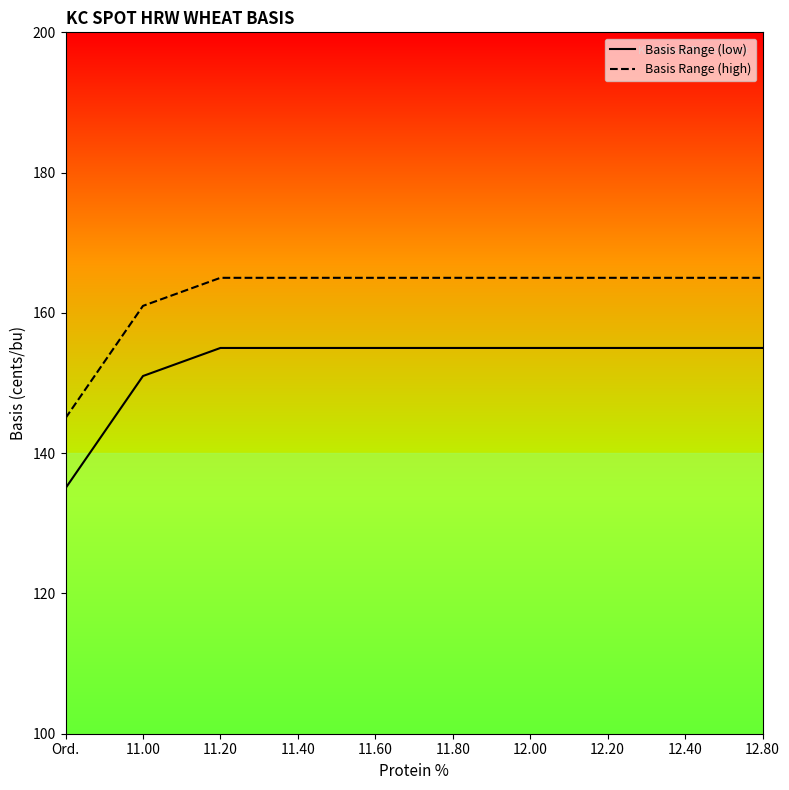

True or false: Basis Range (low) and Basis Range (high) cross at least once.

False